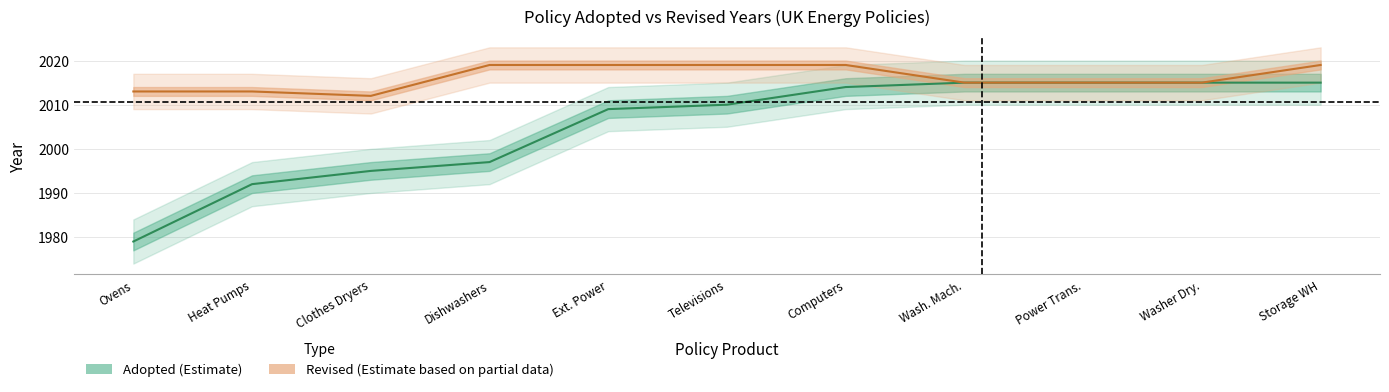

Rank the series at Televisions from lowest to highest value.

Adopted, Revised